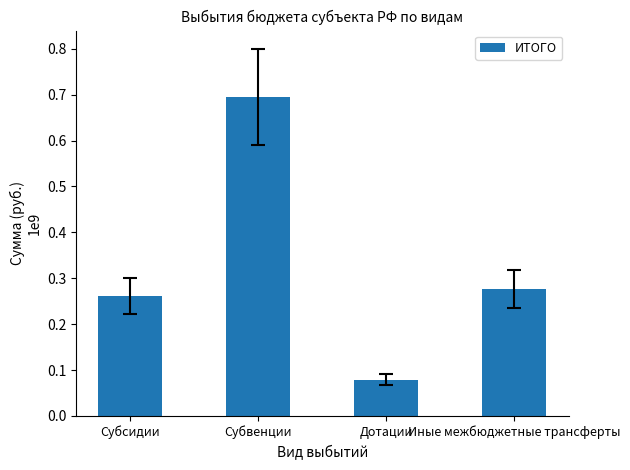

What is the change in value from Субвенции to Дотации?

-616863981.4